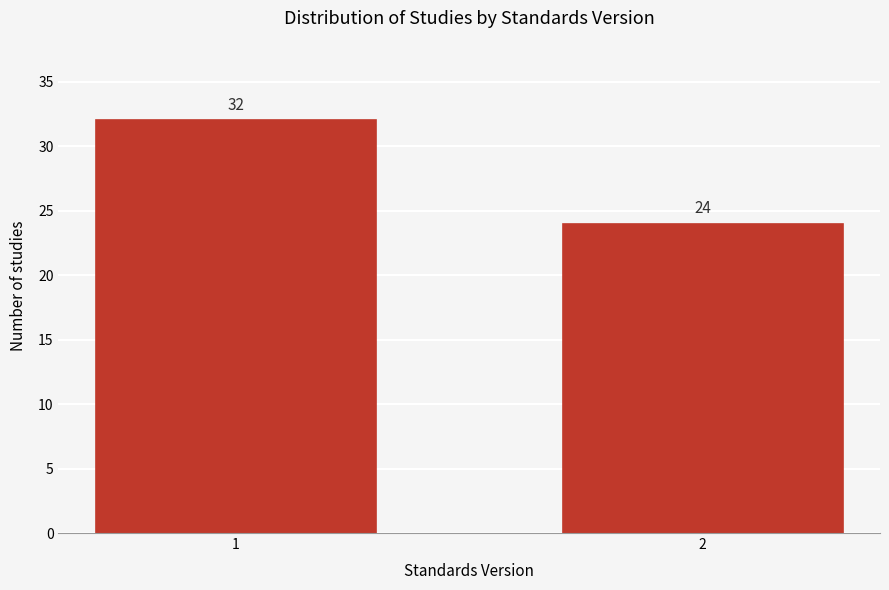

Reading left to right, extract all data points from this chart.

1=32	2=24